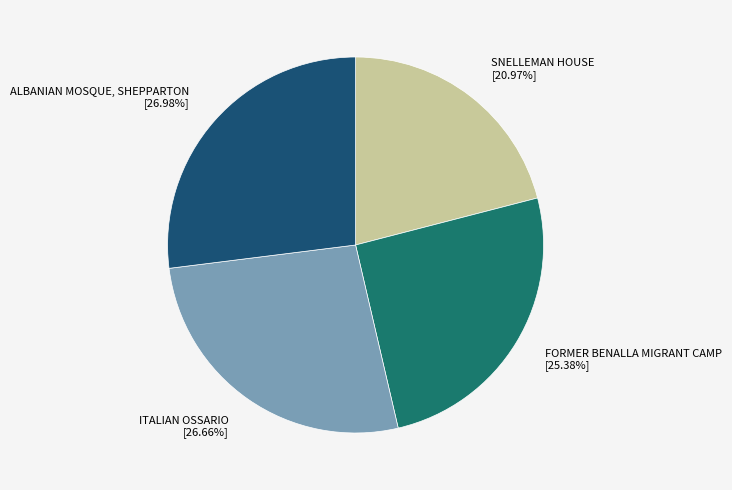

How many segments does this pie chart have?

4